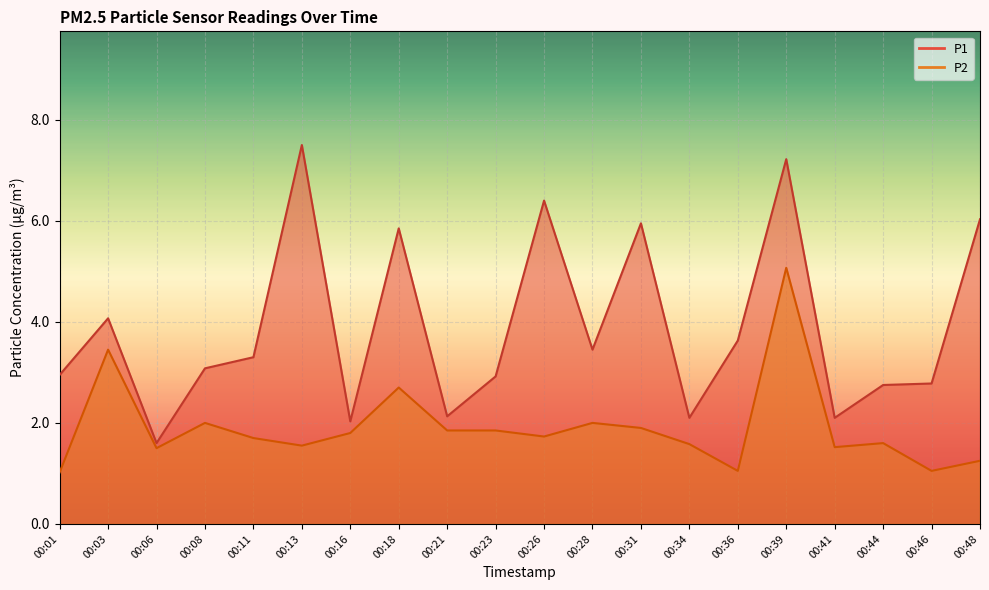

What is the minimum value shown in the chart?

1.0